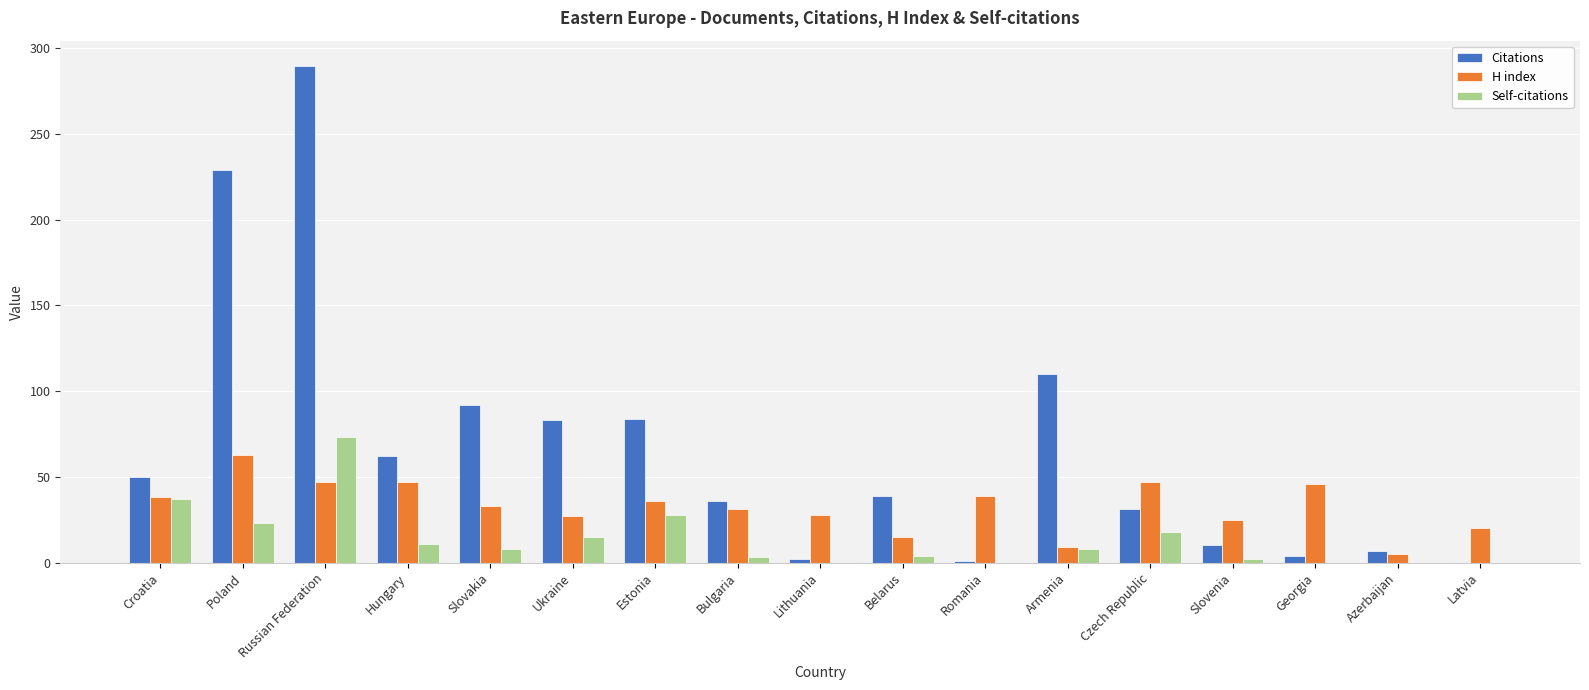

The Citations series shows 34 at Ukraine. True or false?

False